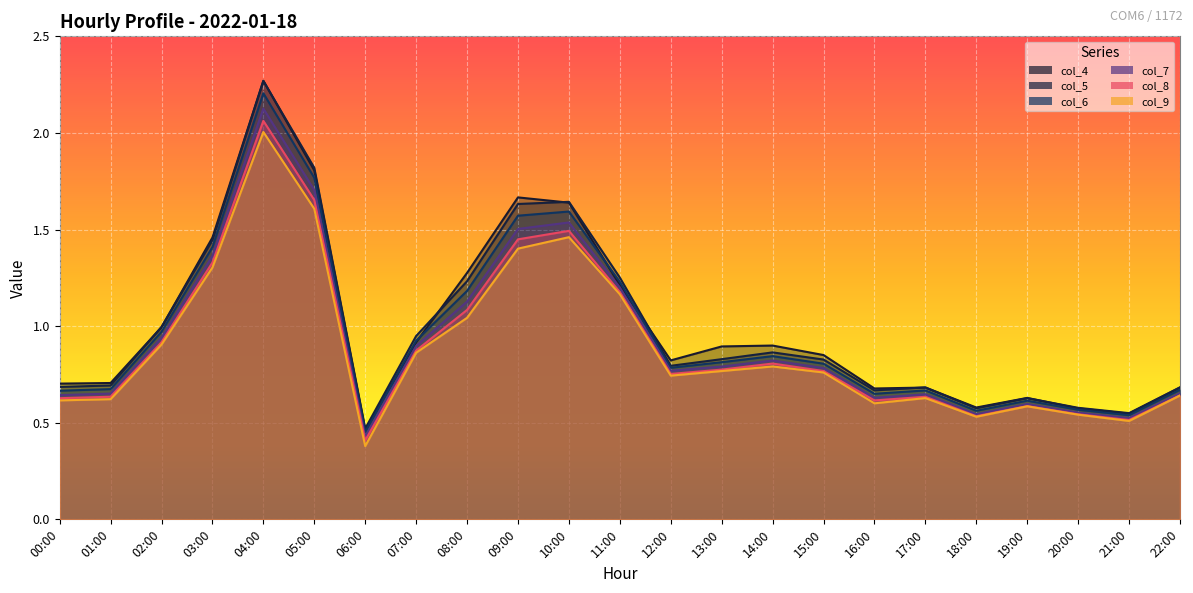

Reading left to right, list all the values displayed in this chart.

col_4: 0.7	0.7	1.0	1.5	2.3	1.8	0.5	0.9	1.3	1.7	1.6	1.2	0.8	0.9	0.9	0.9	0.7	0.7	0.6	0.6	0.6	0.5	0.7
col_5: 0.7	0.7	1.0	1.4	2.3	1.8	0.5	0.9	1.2	1.6	1.6	1.3	0.8	0.8	0.9	0.8	0.7	0.7	0.6	0.6	0.6	0.5	0.7
col_6: 0.7	0.7	1.0	1.4	2.2	1.8	0.5	0.9	1.2	1.6	1.6	1.2	0.8	0.8	0.8	0.8	0.6	0.7	0.6	0.6	0.6	0.5	0.7
col_7: 0.6	0.7	0.9	1.4	2.1	1.7	0.4	0.9	1.1	1.5	1.5	1.2	0.8	0.8	0.8	0.8	0.6	0.6	0.5	0.6	0.6	0.5	0.7
col_8: 0.6	0.6	0.9	1.3	2.1	1.7	0.4	0.9	1.1	1.4	1.5	1.2	0.8	0.8	0.8	0.8	0.6	0.6	0.5	0.6	0.5	0.5	0.6
col_9: 0.6	0.6	0.9	1.3	2.0	1.6	0.4	0.9	1.0	1.4	1.5	1.2	0.7	0.8	0.8	0.8	0.6	0.6	0.5	0.6	0.5	0.5	0.6